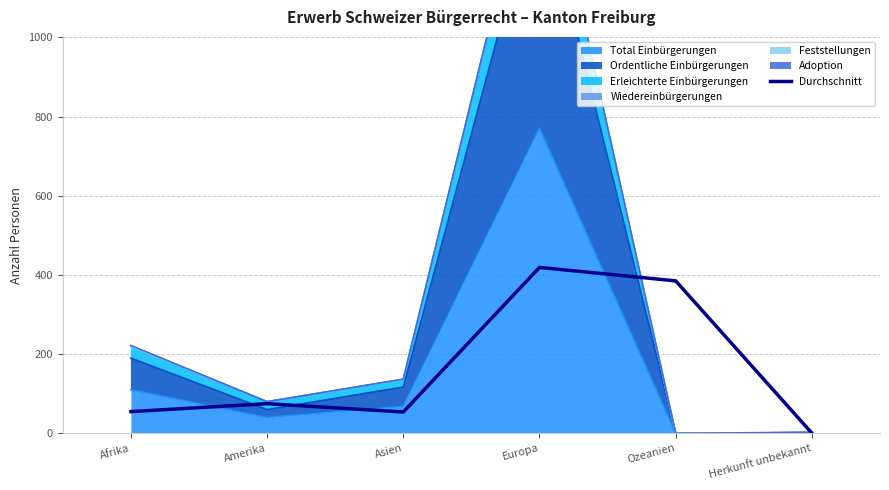

What is the average value?

164.8